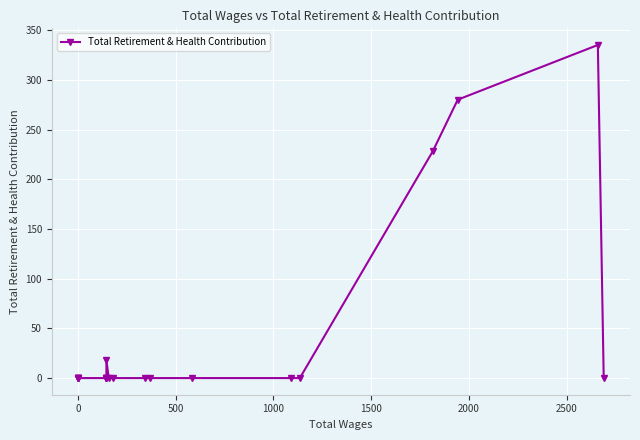

How many lines are shown in the chart?

1